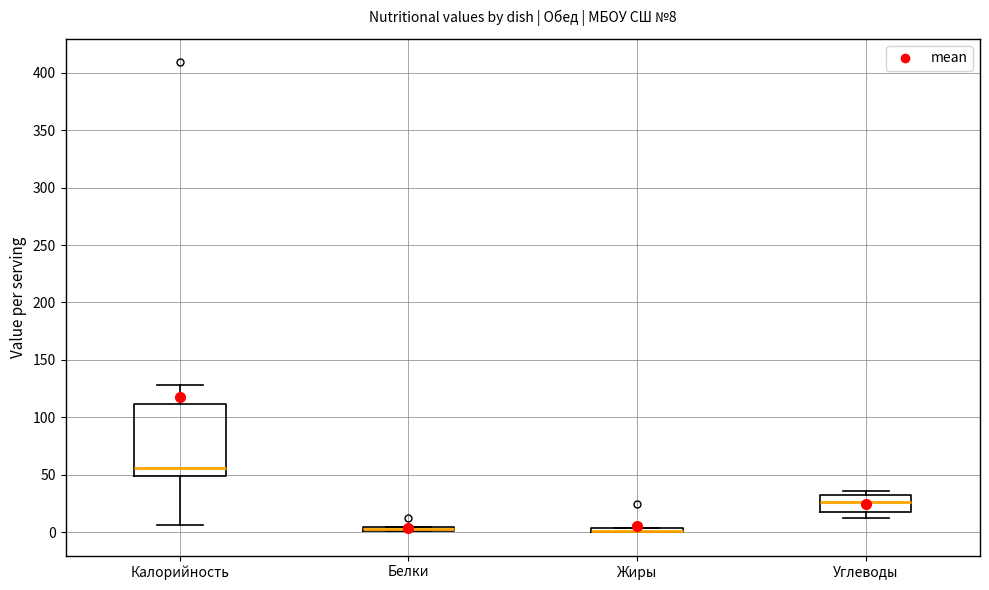

Comparing the boxes themselves (not the whiskers), which one is the tallest?

Калорийность